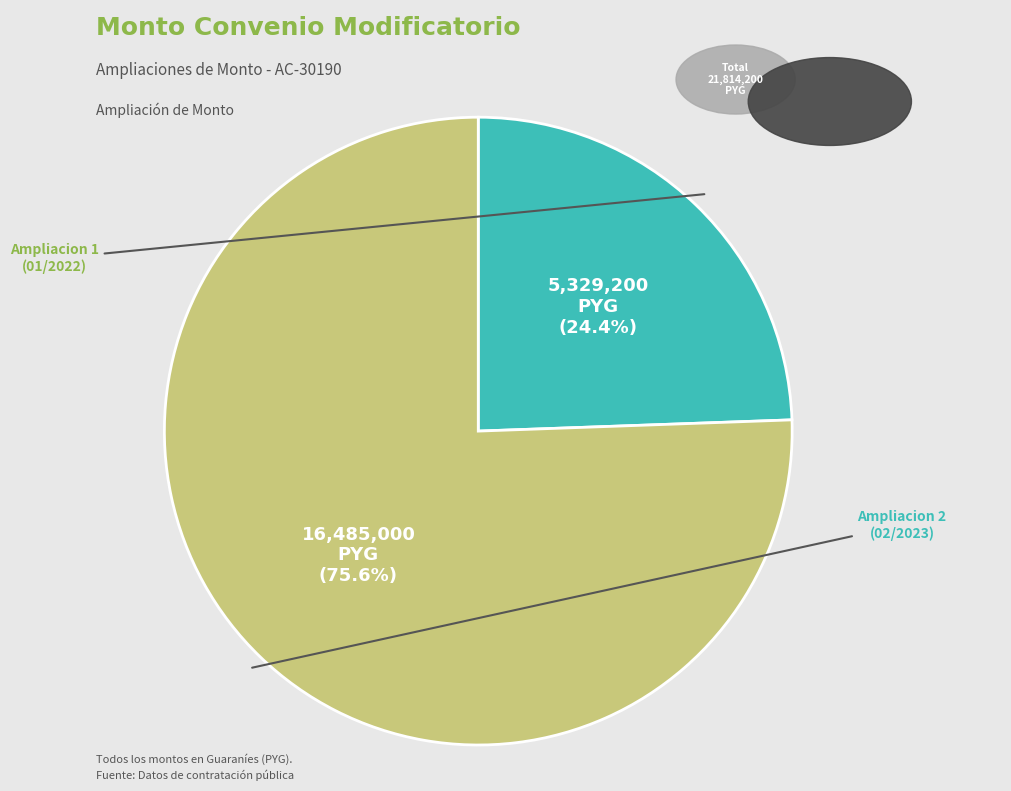

Is there any slice that represents more than half of the pie?

Yes